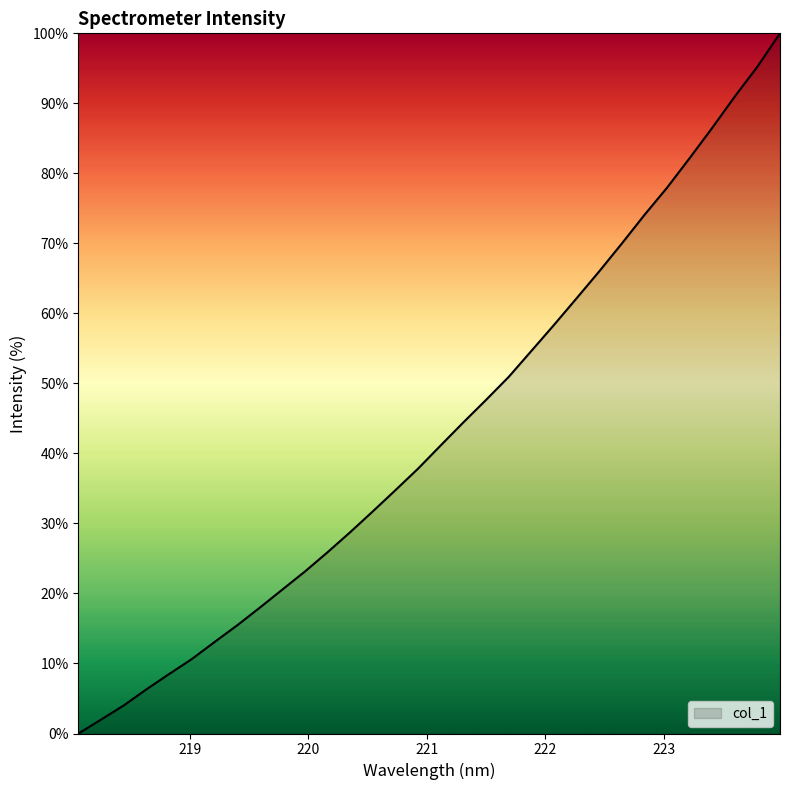

What is the maximum value shown in the chart?

100.0